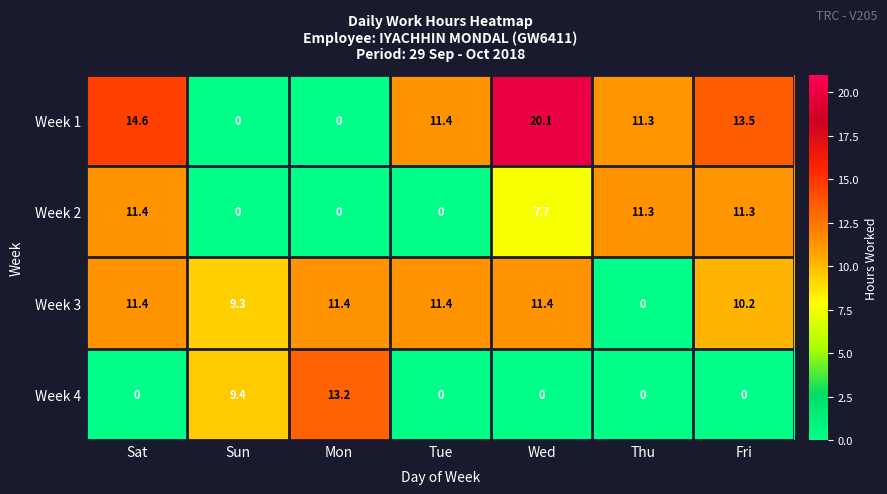

Which label corresponds to the largest value in the chart?

Wed